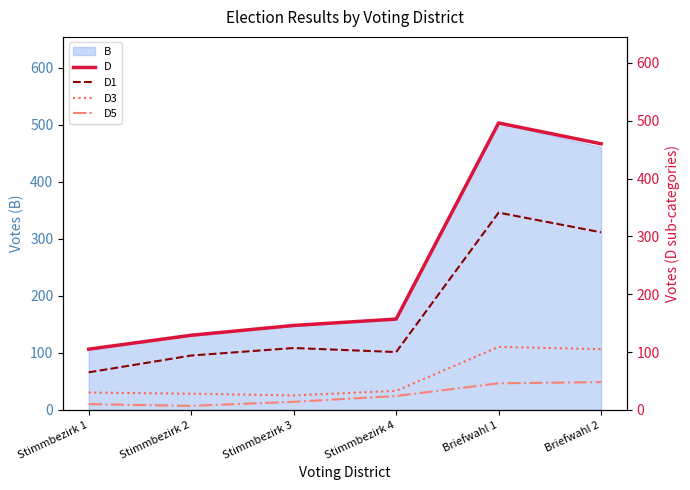

True or false: D1 and D intersect in this chart.

False